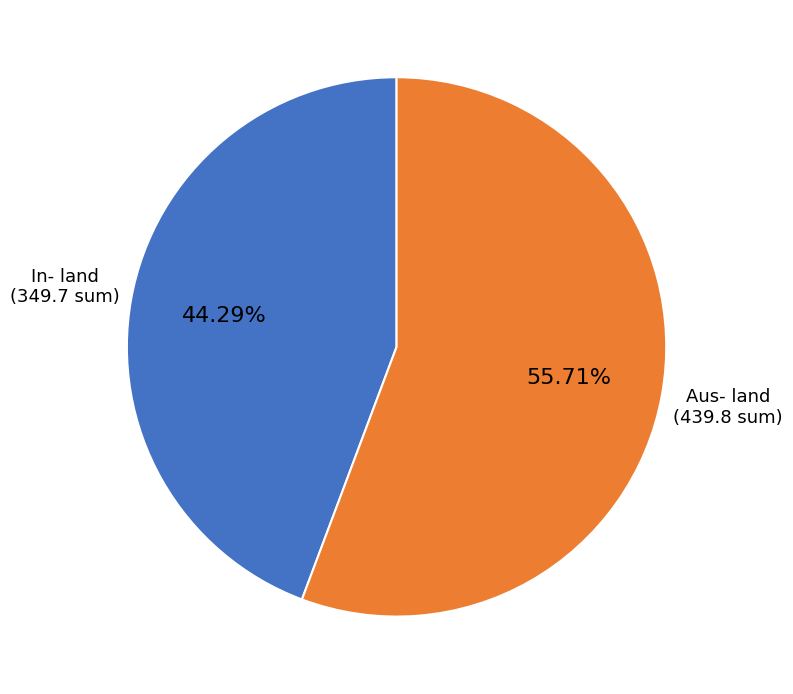

How many segments does this pie chart have?

2